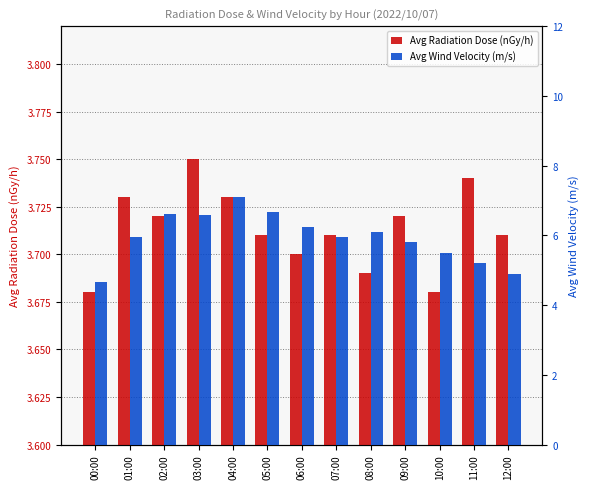

What is the sum of the Avg Radiation Dose (nGy/h) values at 04:00 and 03:00?

7.5